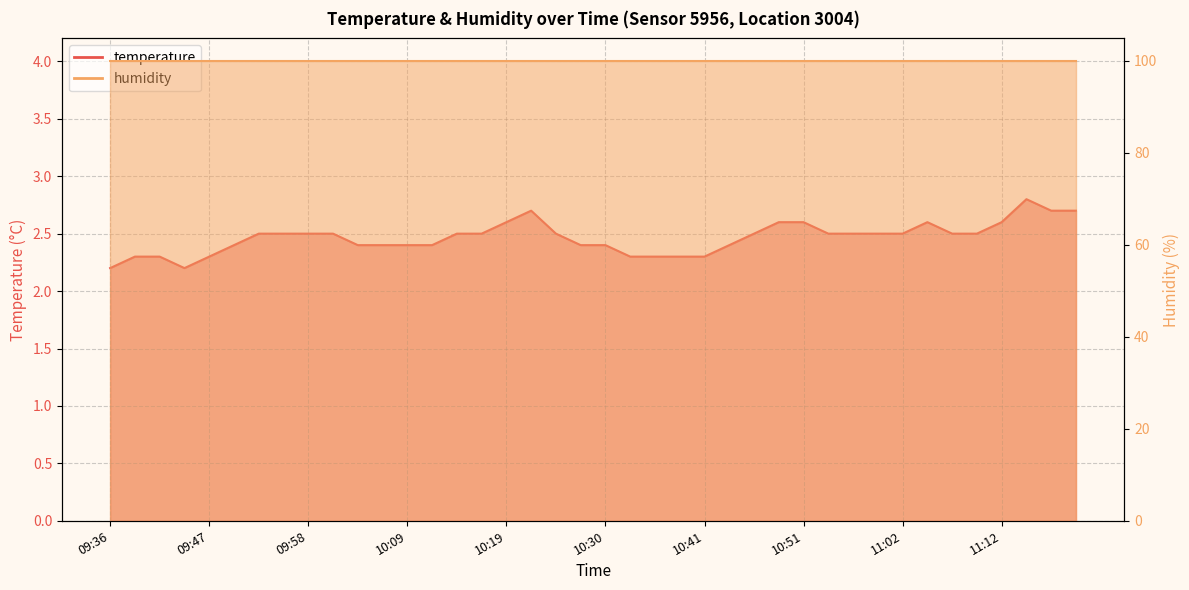

What is the change in value from 09:45 to 10:35?

+0.1